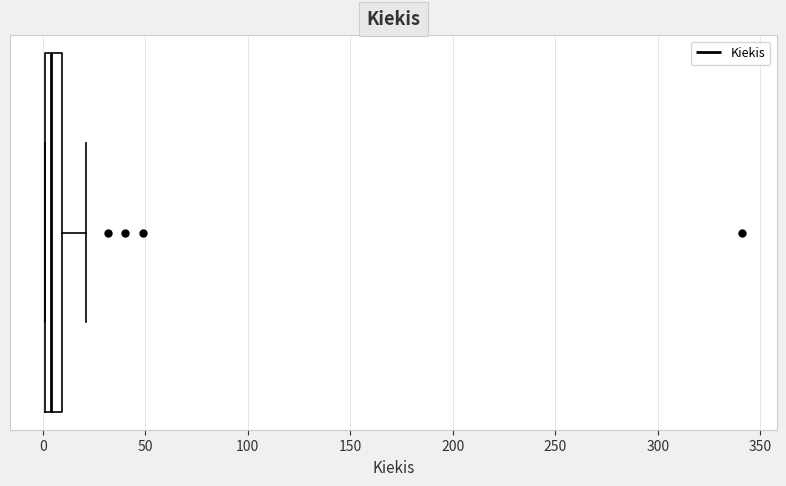

Read this box plot against the x-axis: the position of the median line, the range covered by the box, and the ends of both whiskers. The values are not printed on the chart, so give them approximately, as read against the axis.

median 5, box 0 to 10, whiskers 0 to 20